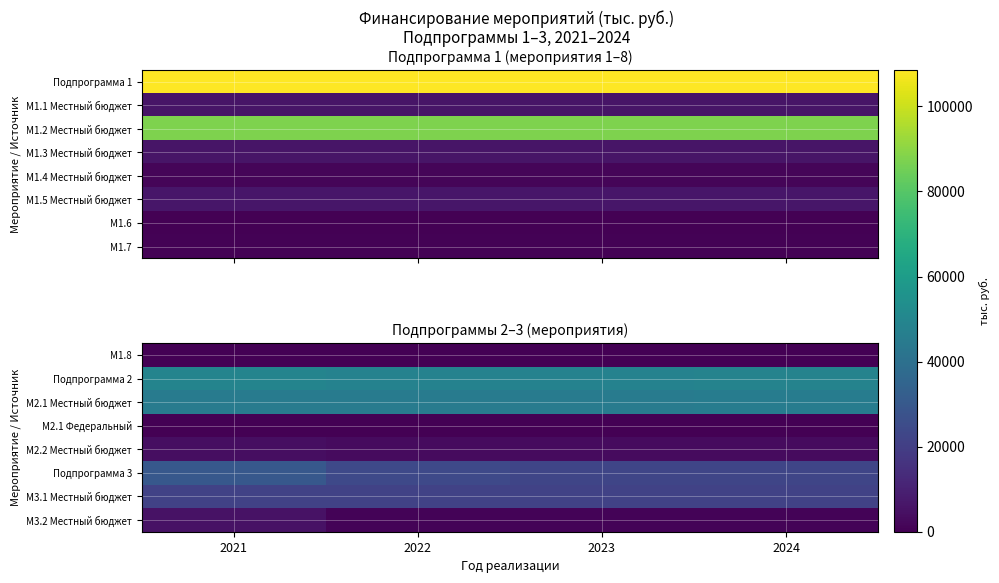

At which category is the sum across all series the highest?

2021